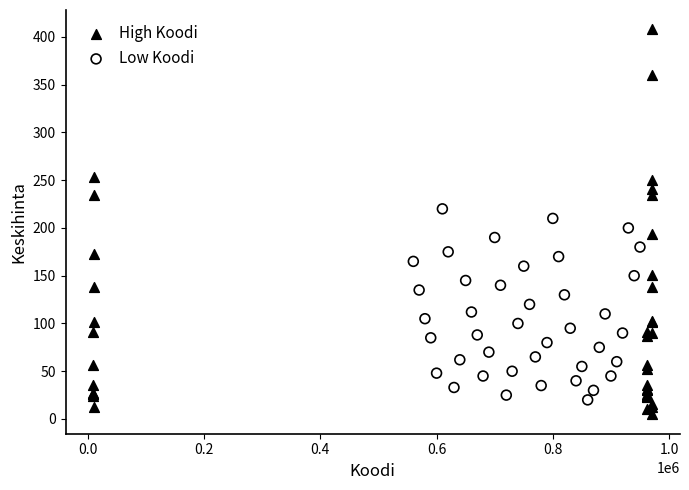

Which series has the largest Y range (max minus min)?

High Koodi